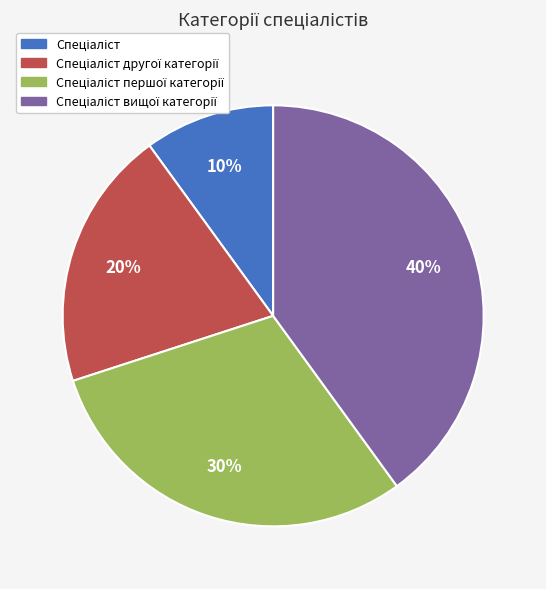

To the nearest percent, what is the average slice percentage?

25%